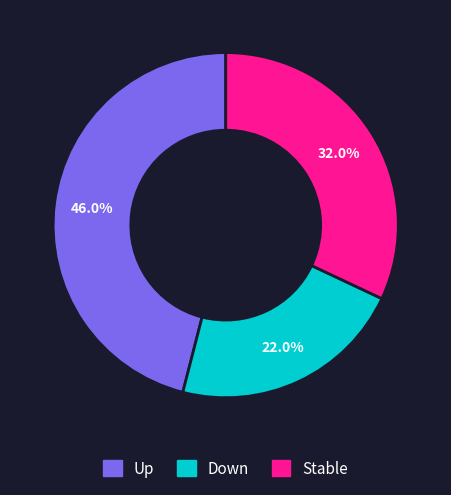

Which slice is the largest?

Up